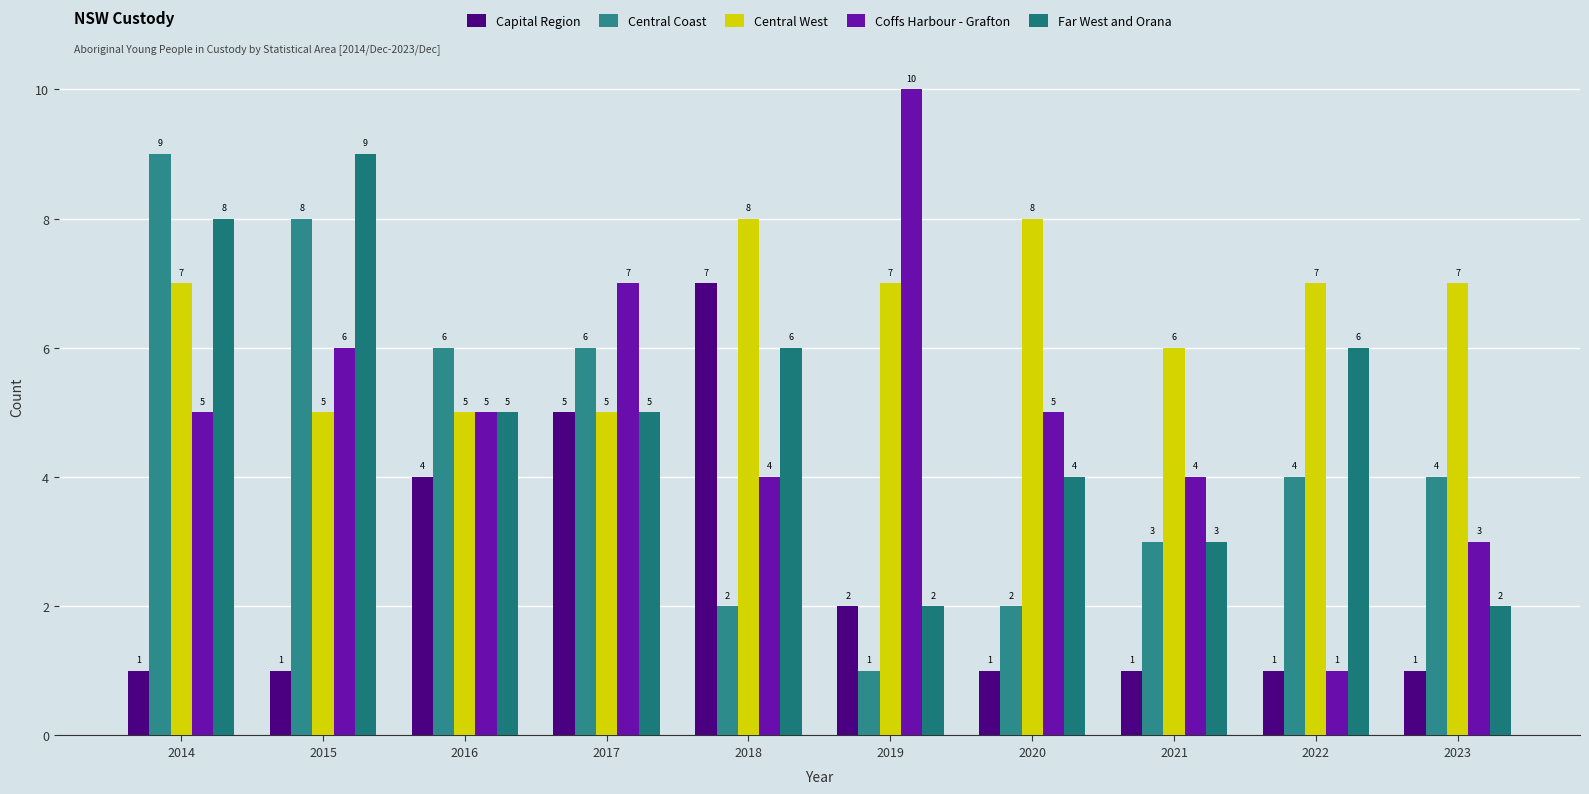

Which category has the lowest value in the Coffs Harbour - Grafton series?

2022